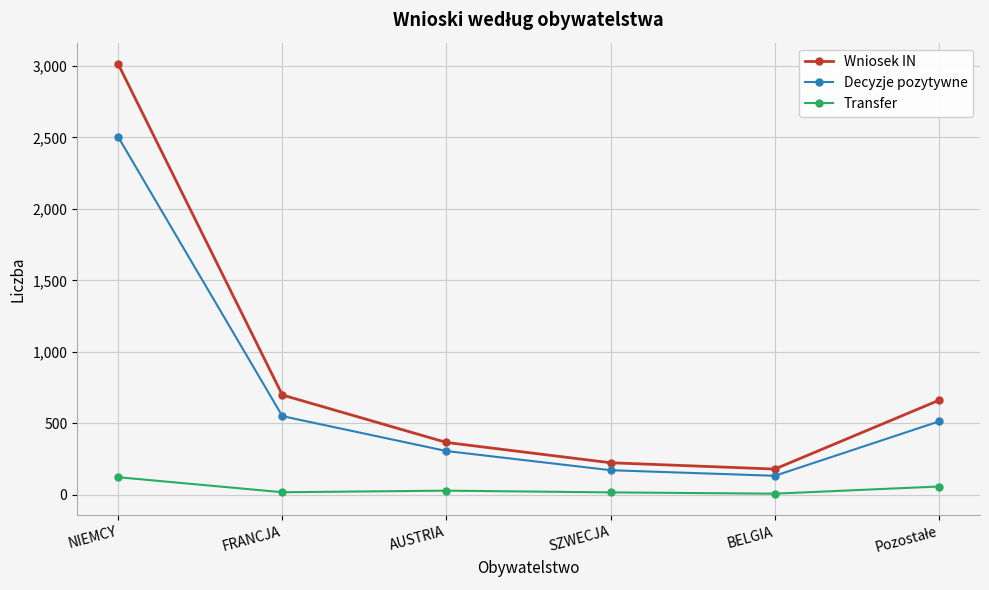

What is the difference between the maximum and second lowest values in the Wniosek IN series?

2788